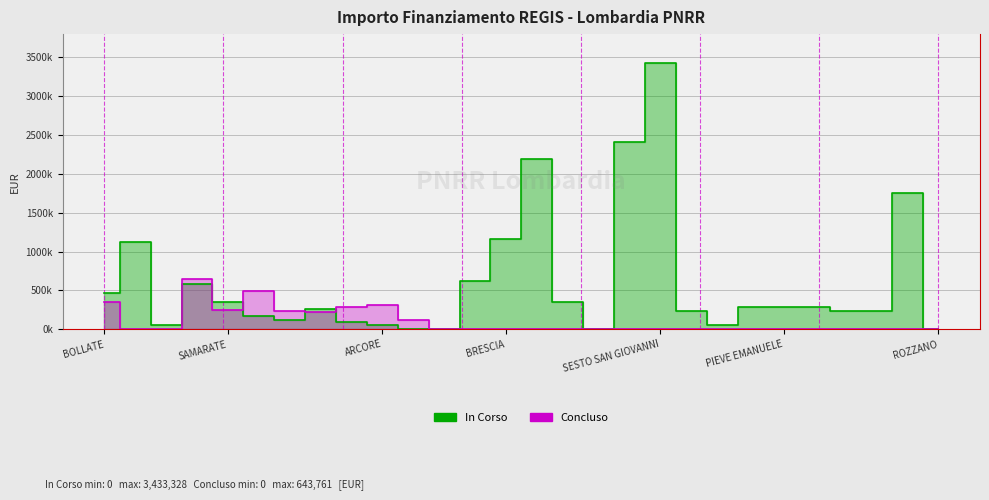

How many data points are less than 280914?

14